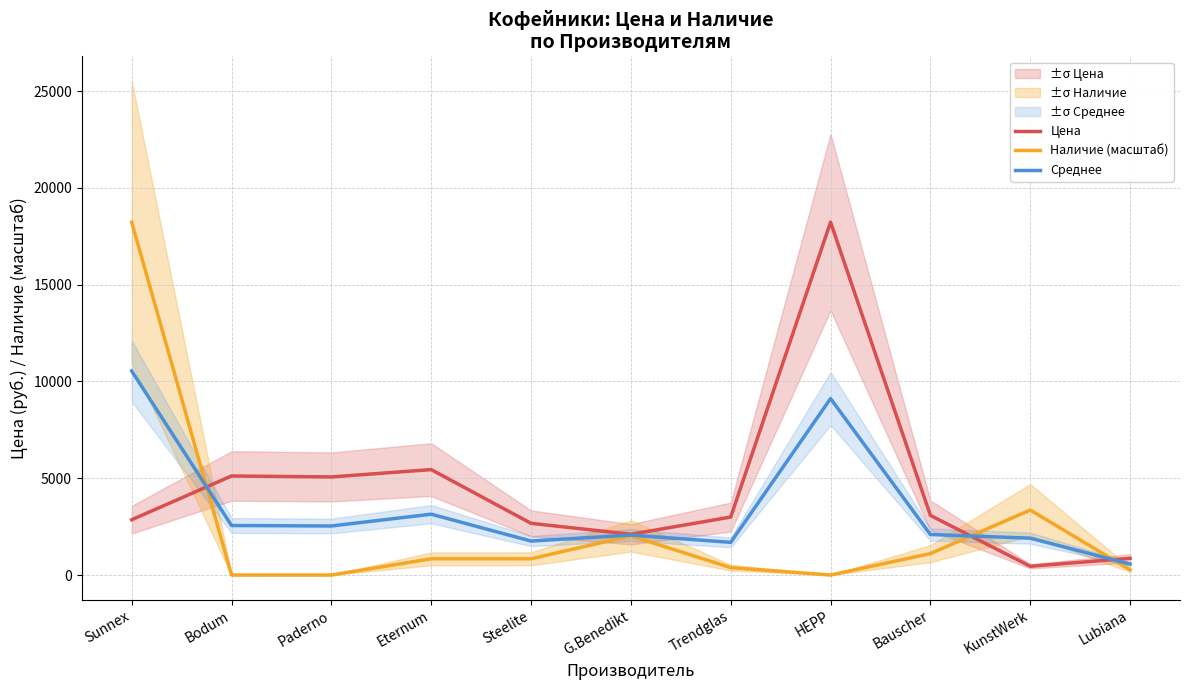

True or false: Среднее has a value of 1067.1 at Bauscher.

False